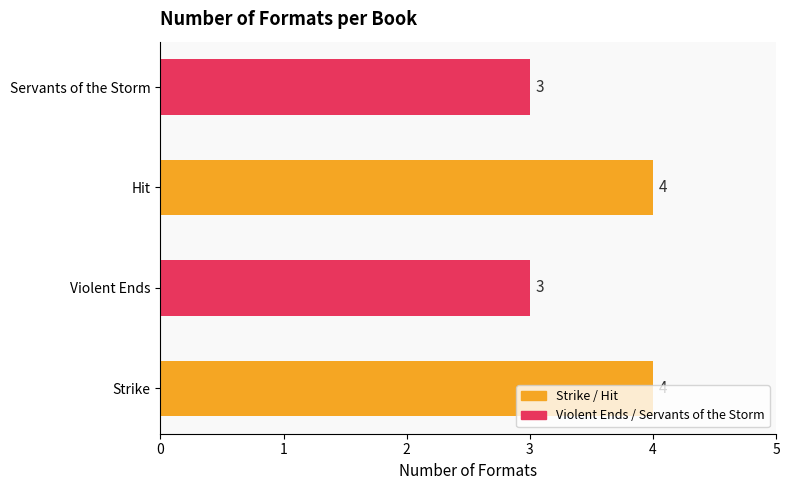

True or false: the data shows 1 at Violent Ends.

False